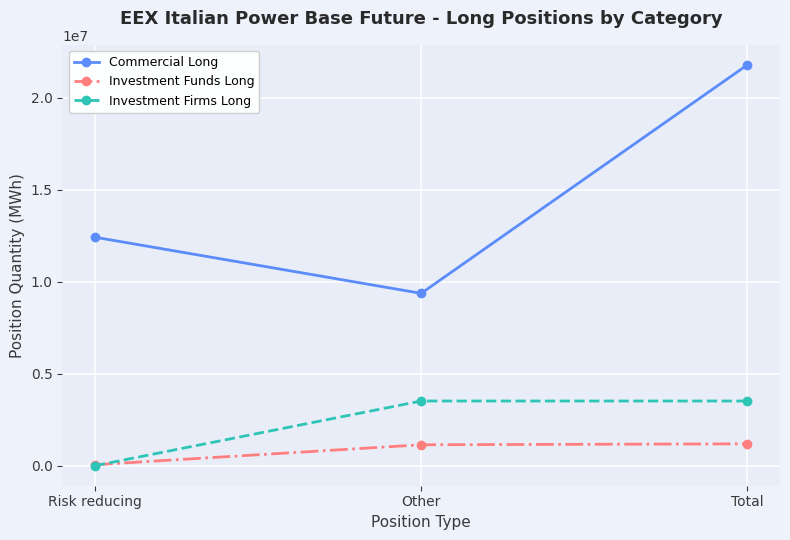

What is the difference between the maximum and minimum values in the Commercial Long series?

12412115